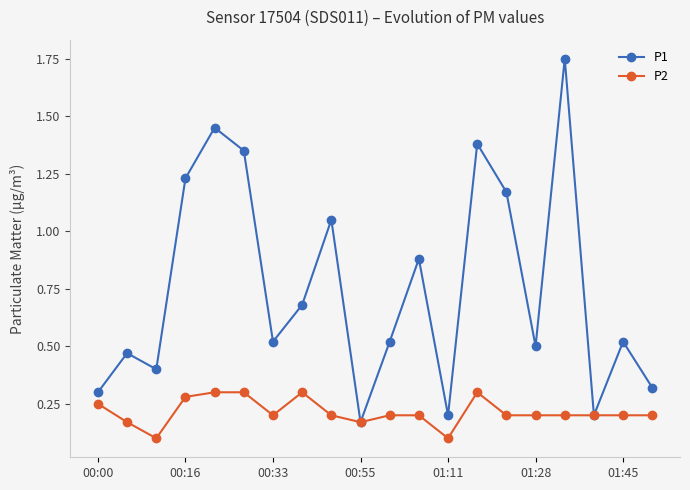

At how many categories does at least one series exceed 0?

20